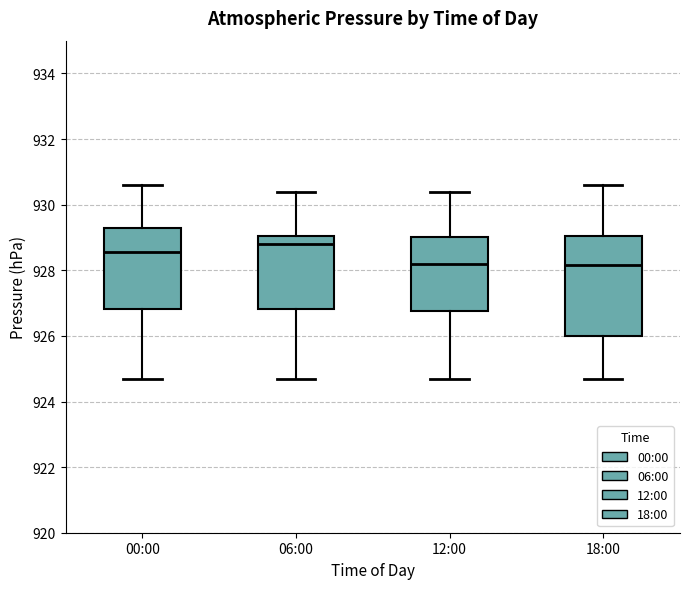

Which box is the tallest, from its lower edge to its upper edge?

18:00